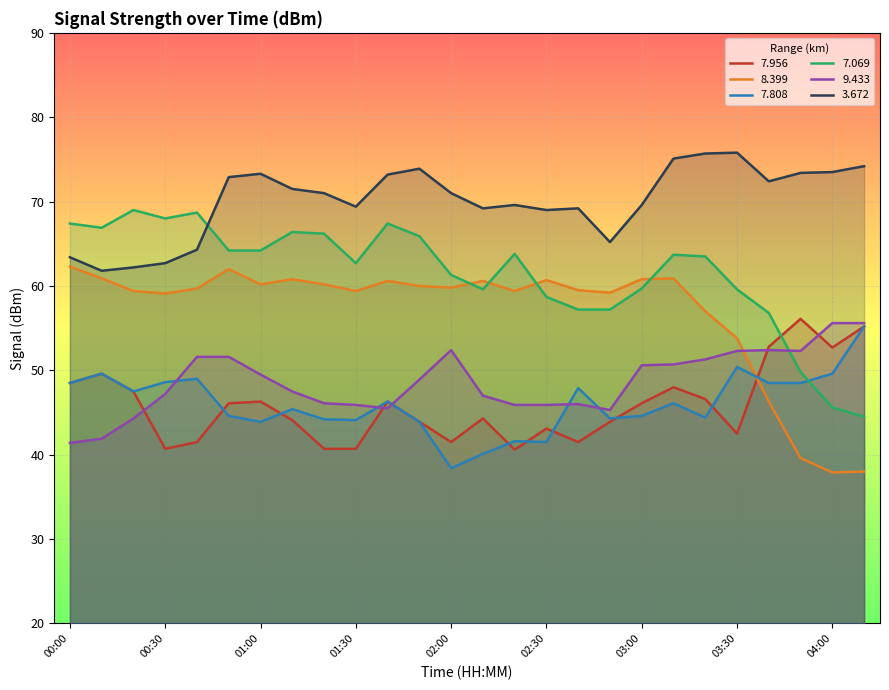

How many distinct data groups are displayed?

6